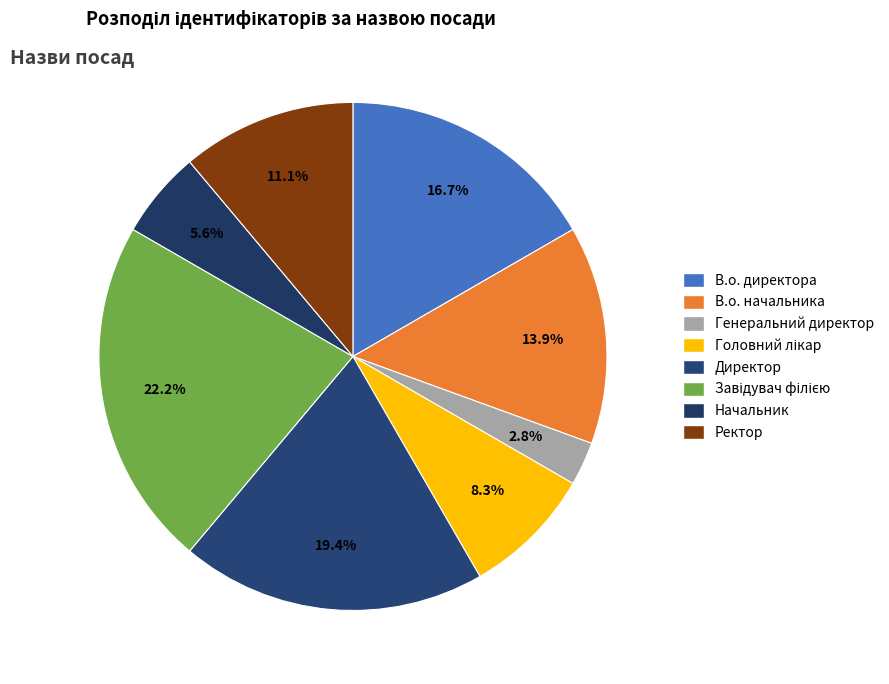

How many slices are in this pie chart?

8